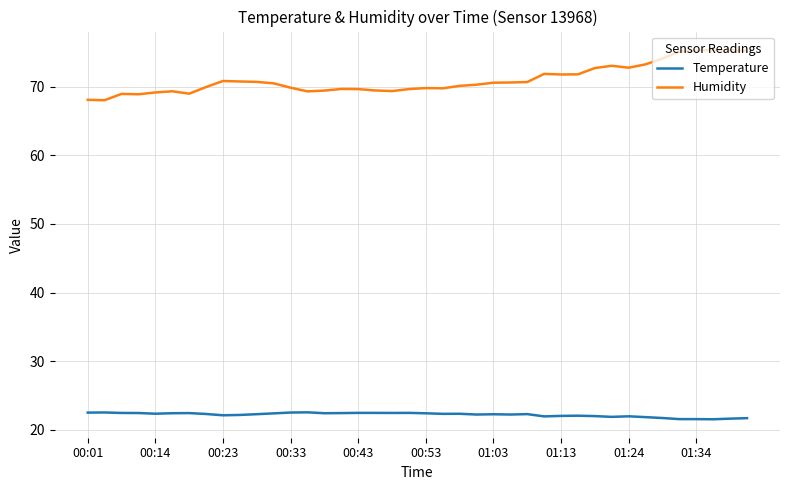

What is the minimum value shown in the chart?

21.5